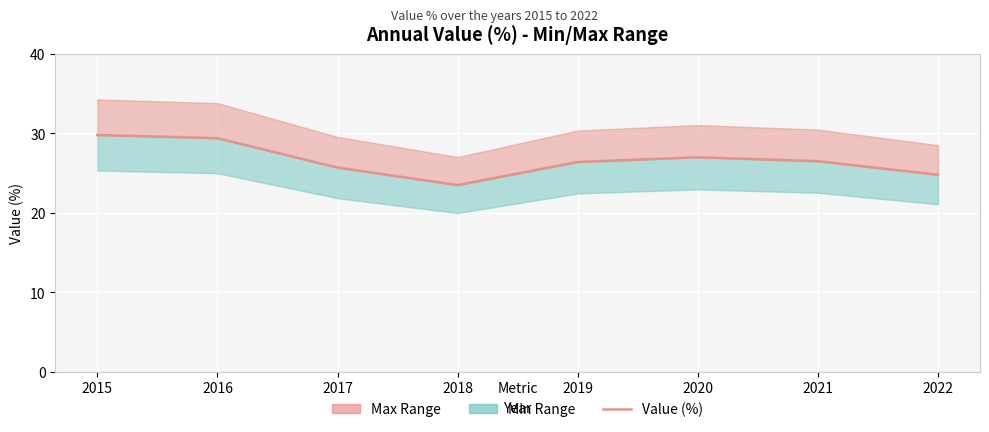

True or false: the data shows 13.3 at 2018.

False